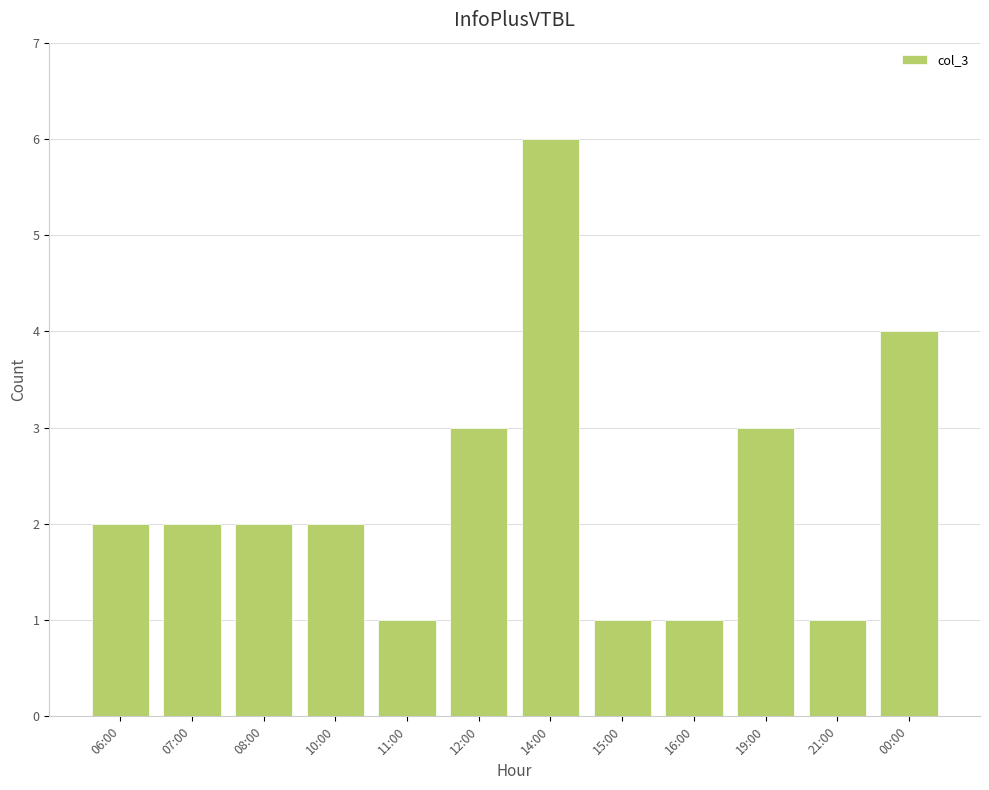

What is the sum of the values at 12:00 and 07:00?

5